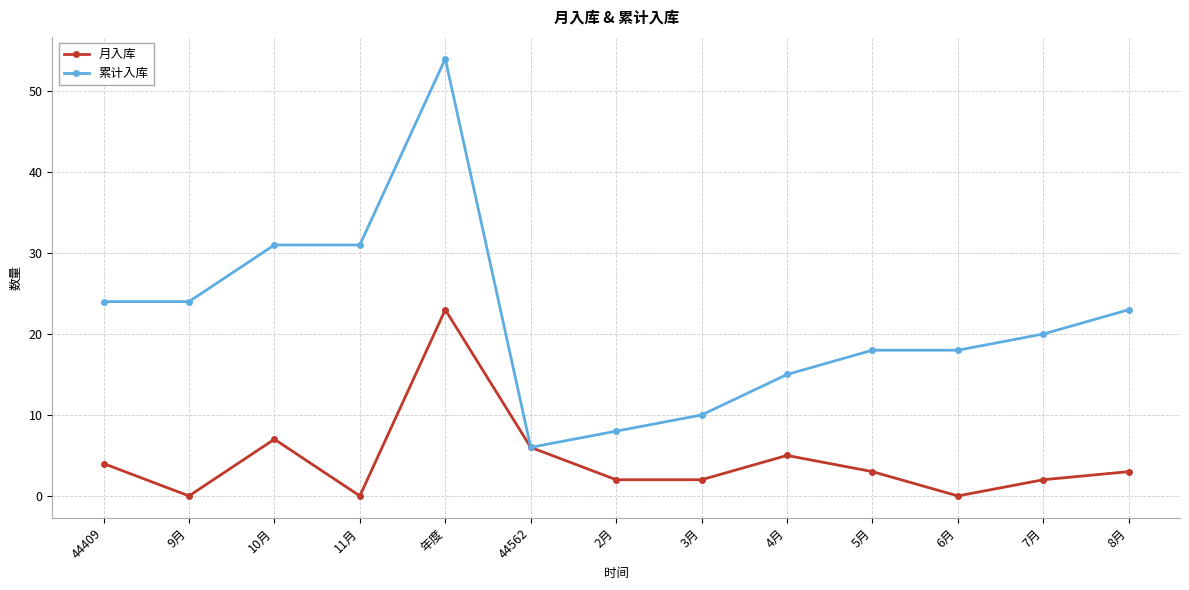

Rank the series at 11月 from highest to lowest value.

累计入库, 月入库